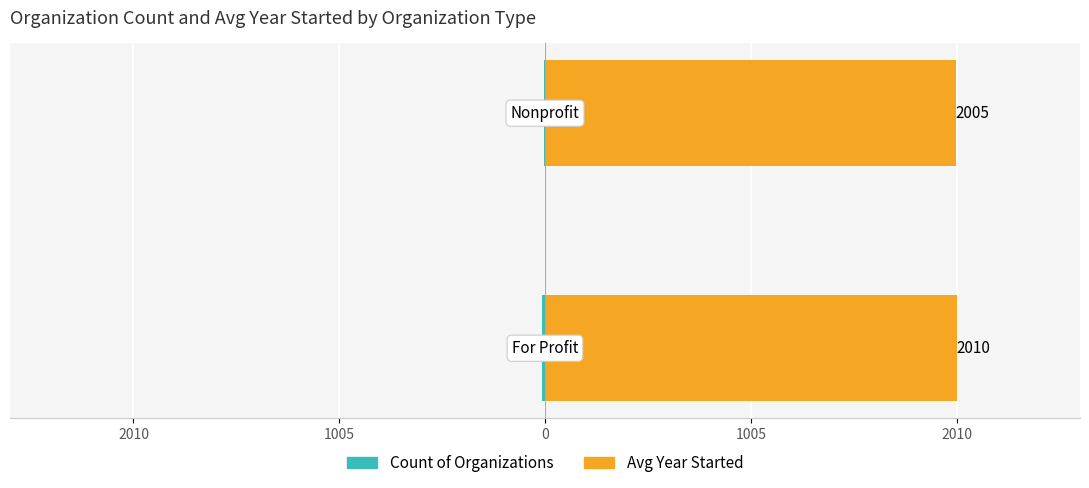

How many Count of Organizations values are between -16 and -7?

2